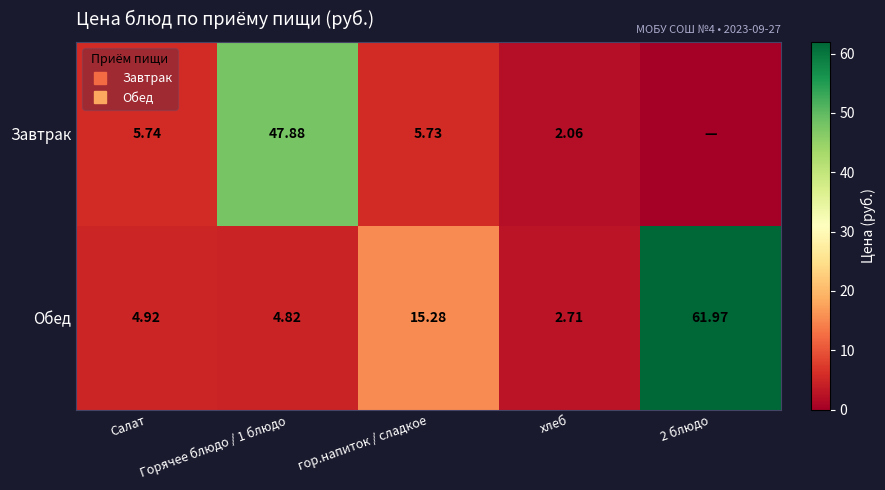

Is the value of Завтрак at хлеб greater than the value of Обед at Горячее блюдо / 1 блюдо?

No